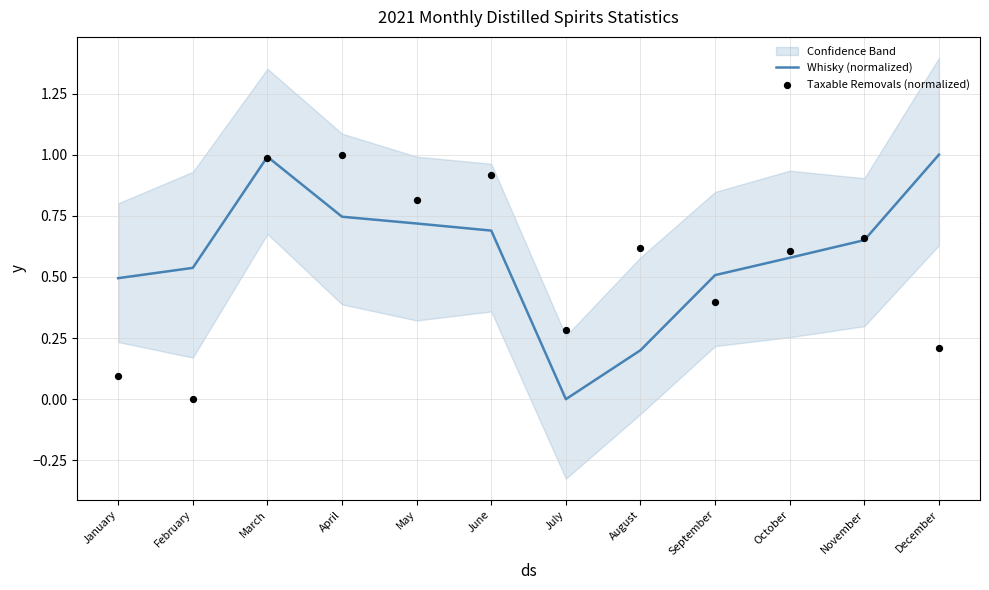

What is the total value across all series at April?

1.7